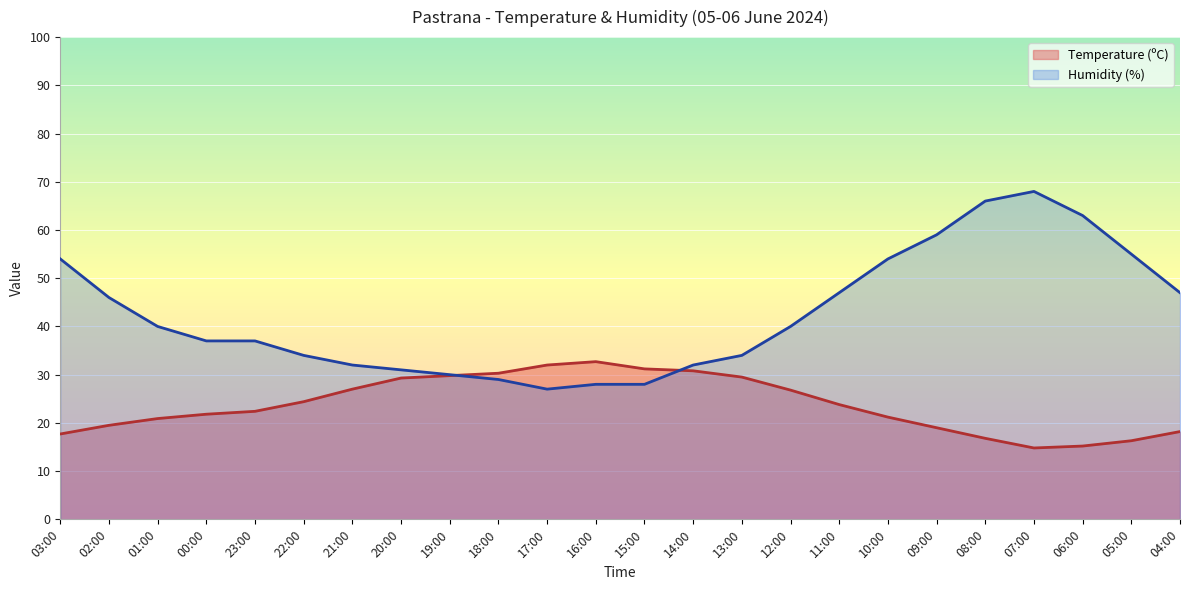

What position from the right is 06:00?

3